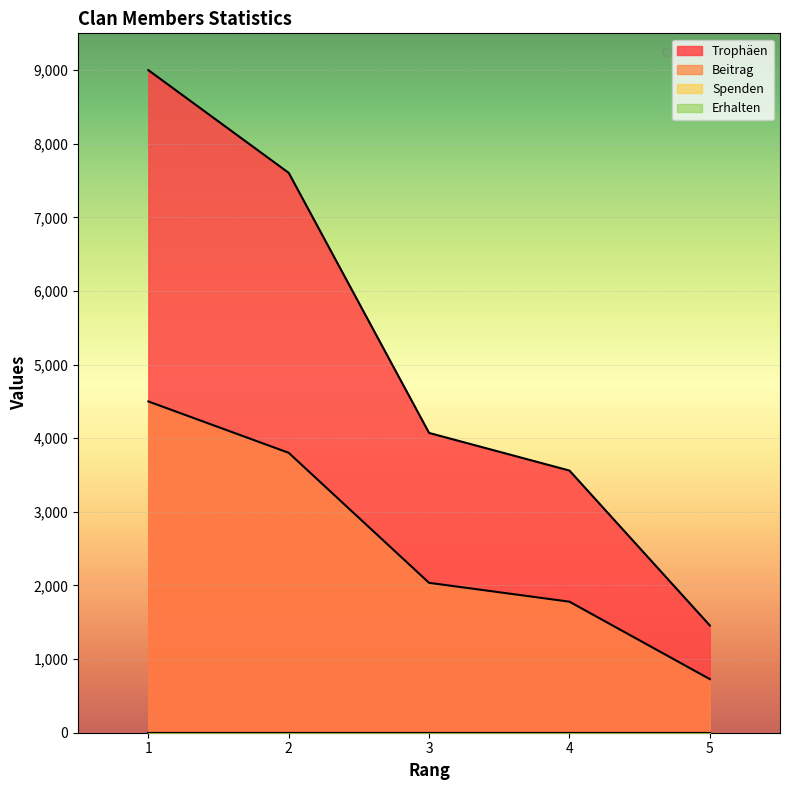

Is it true that Trophäen equals 1716 at 4?

False